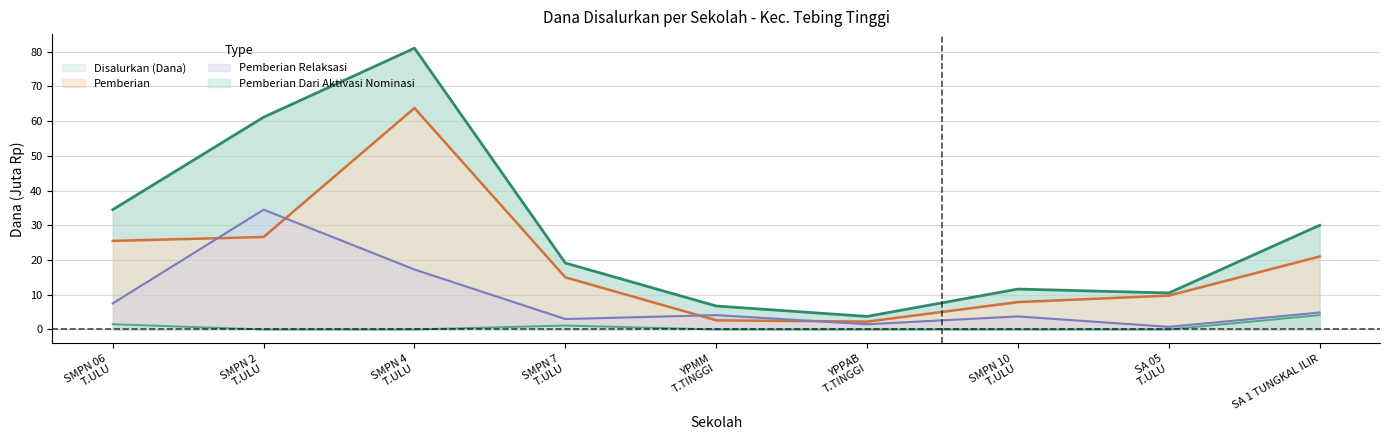

In Pemberian, how many points are higher than both neighbors (excluding endpoints)?

1